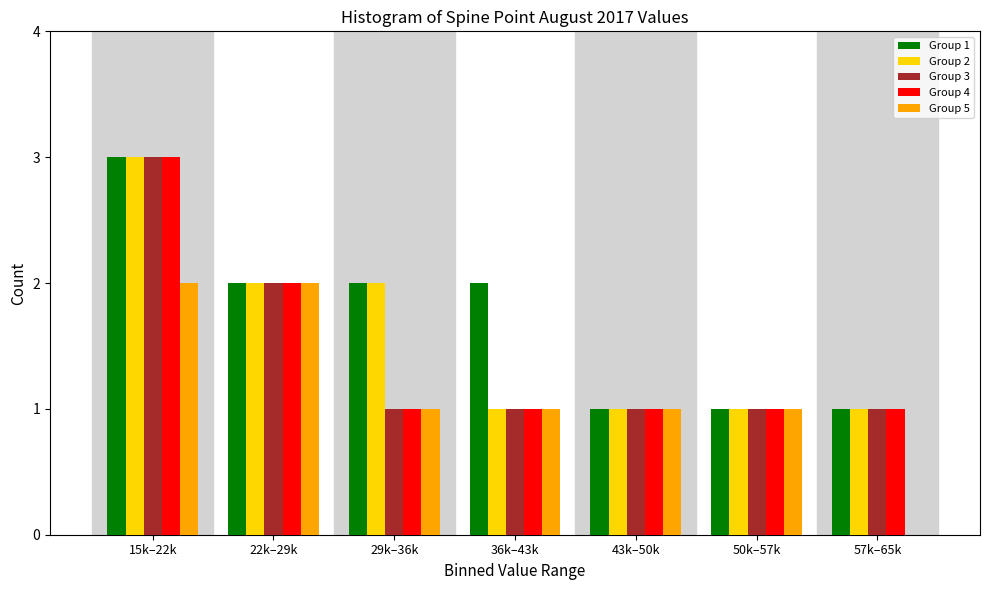

What is the total value across all series at 15k–22k?

14